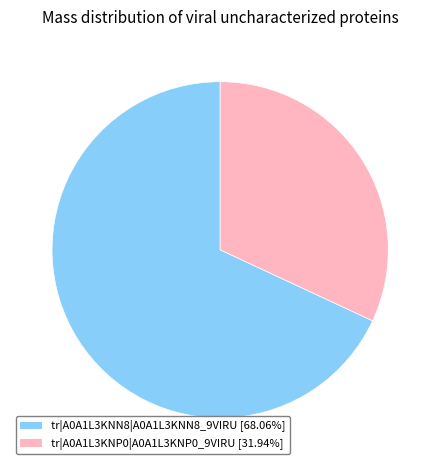

What is the largest slice in the pie chart?

tr|A0A1L3KNN8|A0A1L3KNN8_9VIRU